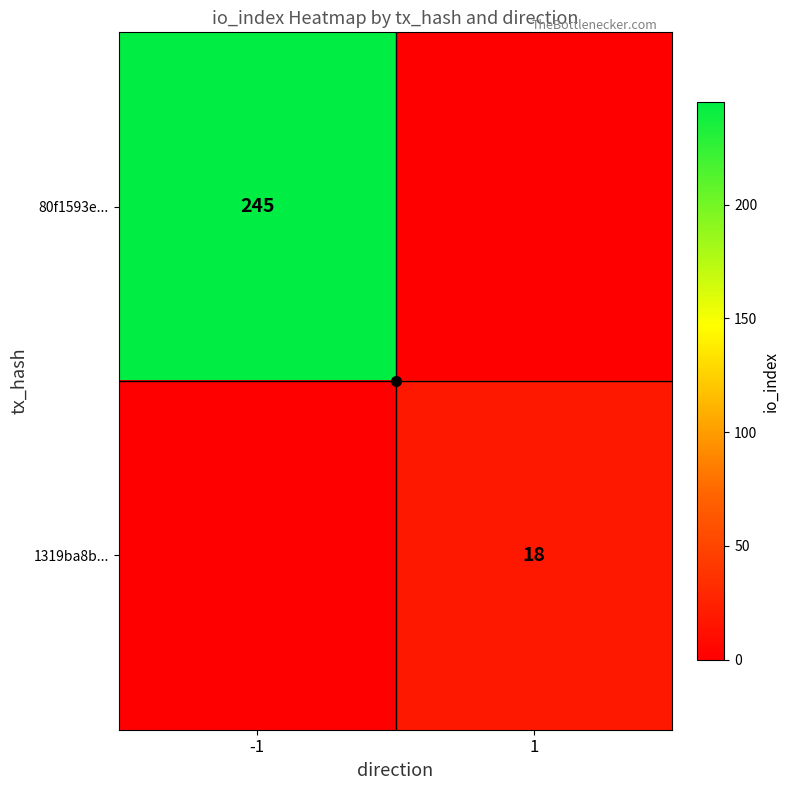

The value of 1319ba8b... at 1 is 27. True or false?

False